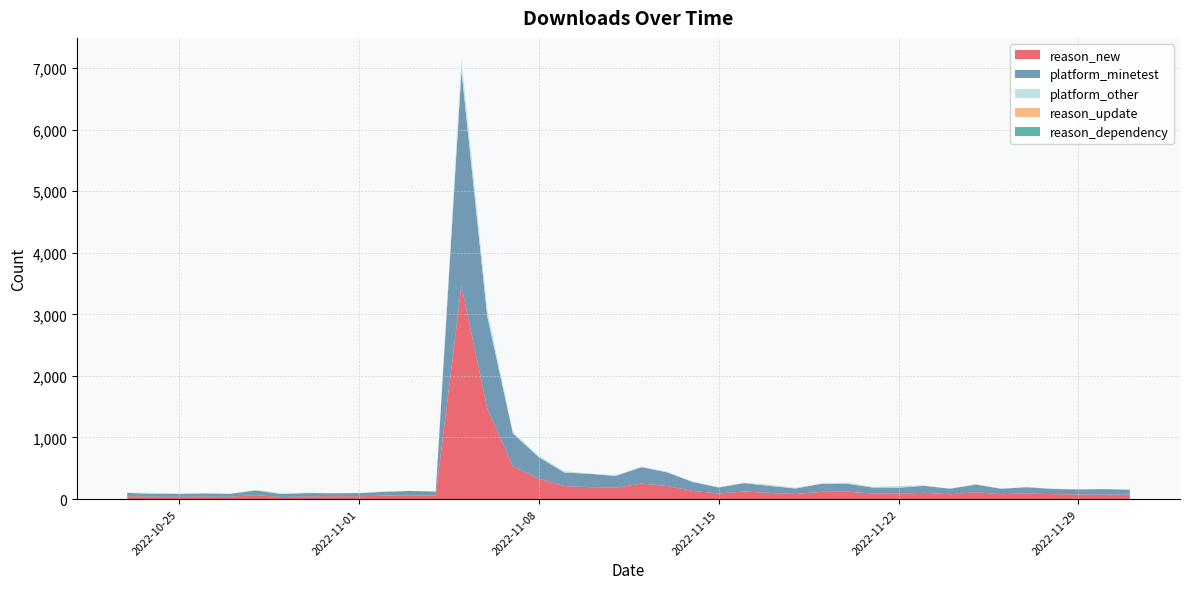

Reading right to left, transcribe all the data shown in this chart.

reason_new: 39=72	38=73	37=75	36=81	35=89	34=80	33=112	32=78	31=102	30=88	29=89	28=120	27=118	26=82	25=100	24=123	23=91	22=133	21=211	20=253	19=184	18=194	17=212	16=335	15=528	14=1476	13=3465	12=55	11=61	10=56	9=45	8=46	7=42	6=35	5=65	4=38	3=41	2=38	1=40	0=45
platform_minetest: 39=79	38=89	37=82	36=83	35=103	34=88	33=123	32=90	31=113	30=97	29=98	28=129	27=131	26=90	25=113	24=136	23=98	22=143	21=223	20=265	19=192	18=216	17=219	16=346	15=538	14=1497	13=3488	12=67	11=71	10=62	9=52	8=49	7=56	6=48	5=75	4=47	3=50	2=47	1=45	0=56
platform_other: 39=2	38=3	37=3	36=6	35=3	34=4	33=7	32=3	31=9	30=28	29=10	28=21	27=3	26=12	25=19	24=8	23=4	22=8	21=12	20=9	19=11	18=3	17=21	16=26	15=17	14=109	13=178	12=1	11=2	10=9	9=0	8=2	7=5	6=9	5=7	4=2	3=4	2=3	1=17	0=7
reason_update: 39=0	38=0	37=0	36=0	35=0	34=0	33=0	32=0	31=0	30=0	29=0	28=0	27=0	26=0	25=1	24=0	23=0	22=0	21=0	20=0	19=0	18=0	17=0	16=0	15=0	14=0	13=1	12=0	11=0	10=0	9=0	8=0	7=0	6=0	5=0	4=0	3=0	2=0	1=0	0=0
reason_dependency: 39=0	38=0	37=0	36=0	35=0	34=0	33=0	32=0	31=0	30=0	29=0	28=0	27=0	26=0	25=0	24=0	23=0	22=0	21=0	20=0	19=0	18=0	17=0	16=0	15=0	14=0	13=0	12=0	11=0	10=0	9=0	8=0	7=0	6=0	5=0	4=0	3=0	2=0	1=0	0=0